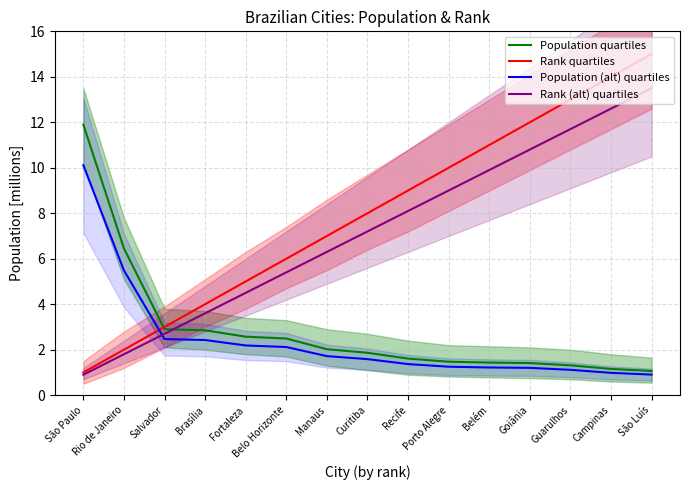

What is the difference between the second highest and second lowest values in the Population quartiles series?

5.3